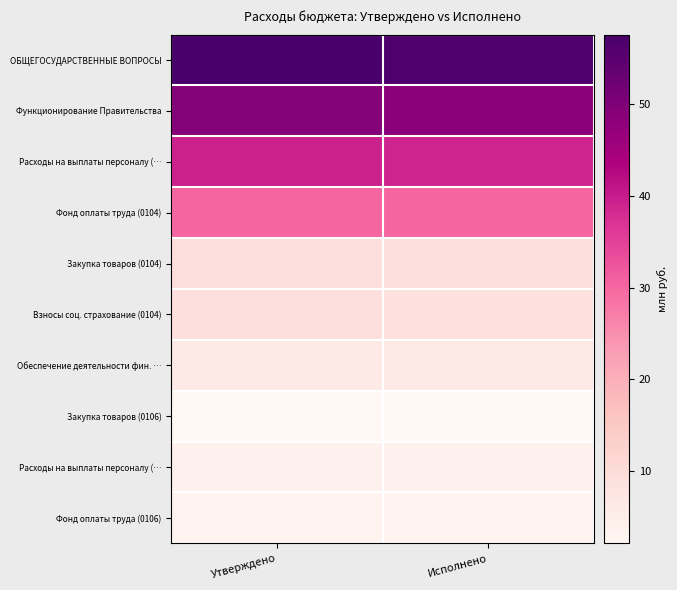

What is the total value across all series at Утверждено?

210.6